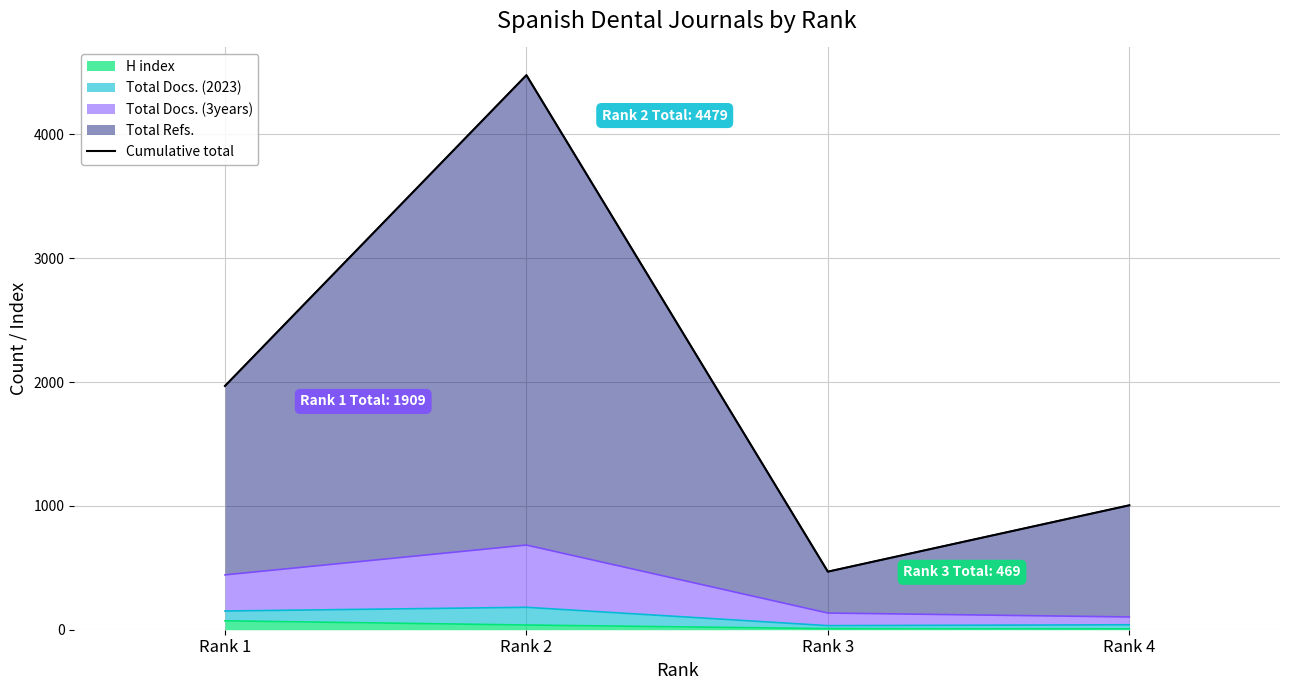

How many values exceed 1969?

1